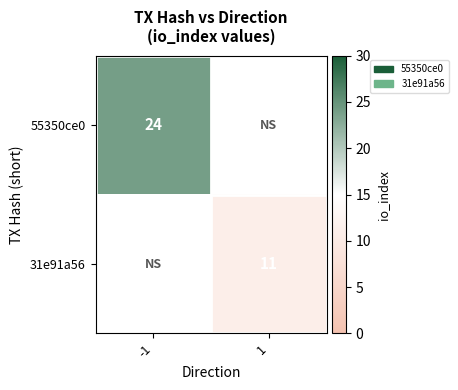

Is the value of 55350ce0 at -1 greater than the value of 31e91a56 at 1?

Yes